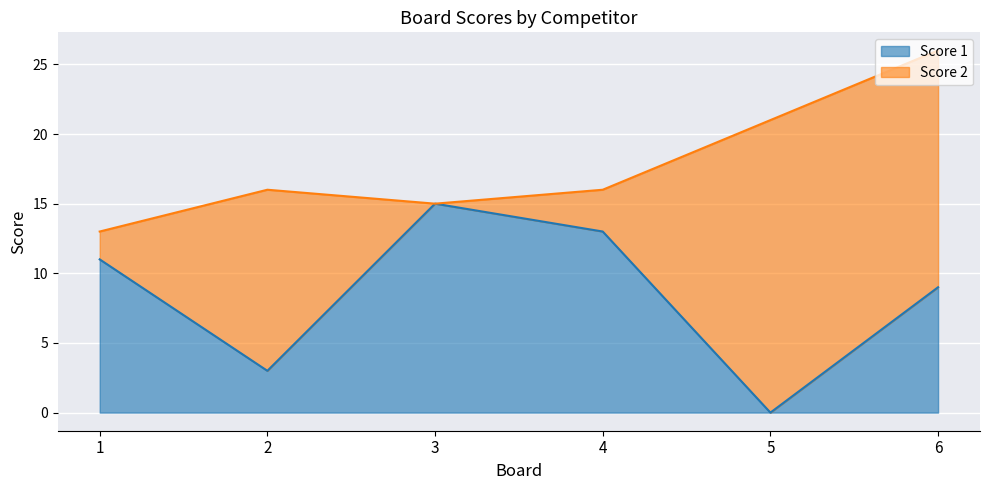

Which has a higher value, 3 or 5?

3